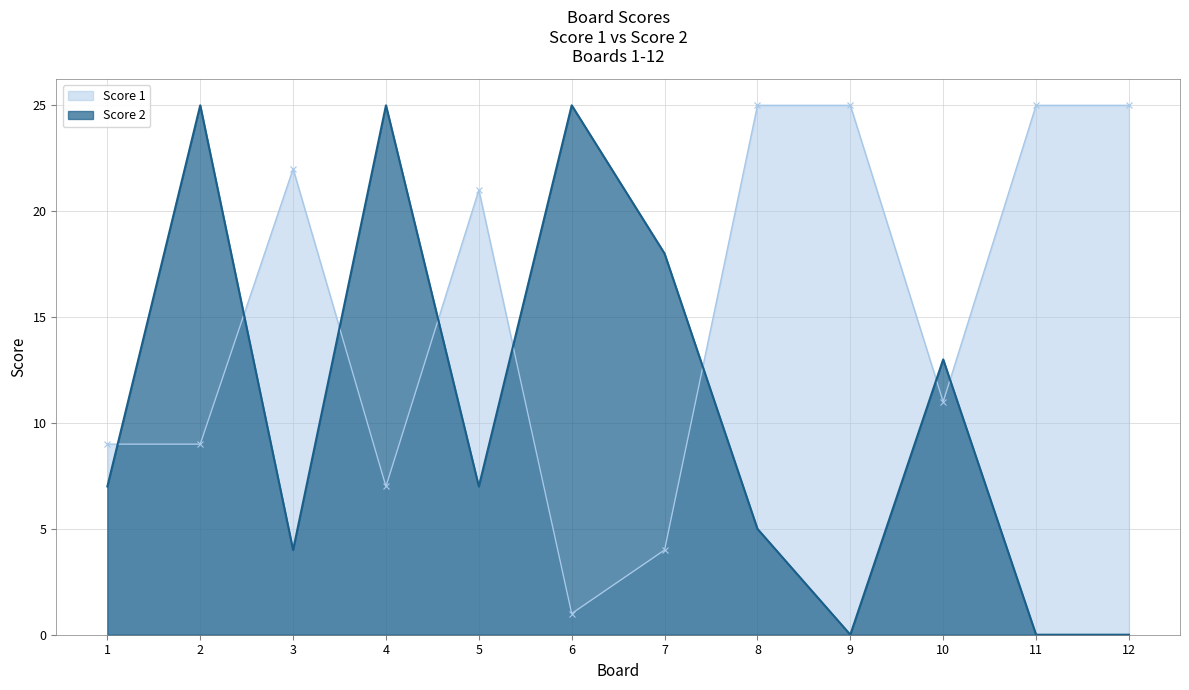

What is the difference between the maximum and minimum values in the Score 1 series?

24